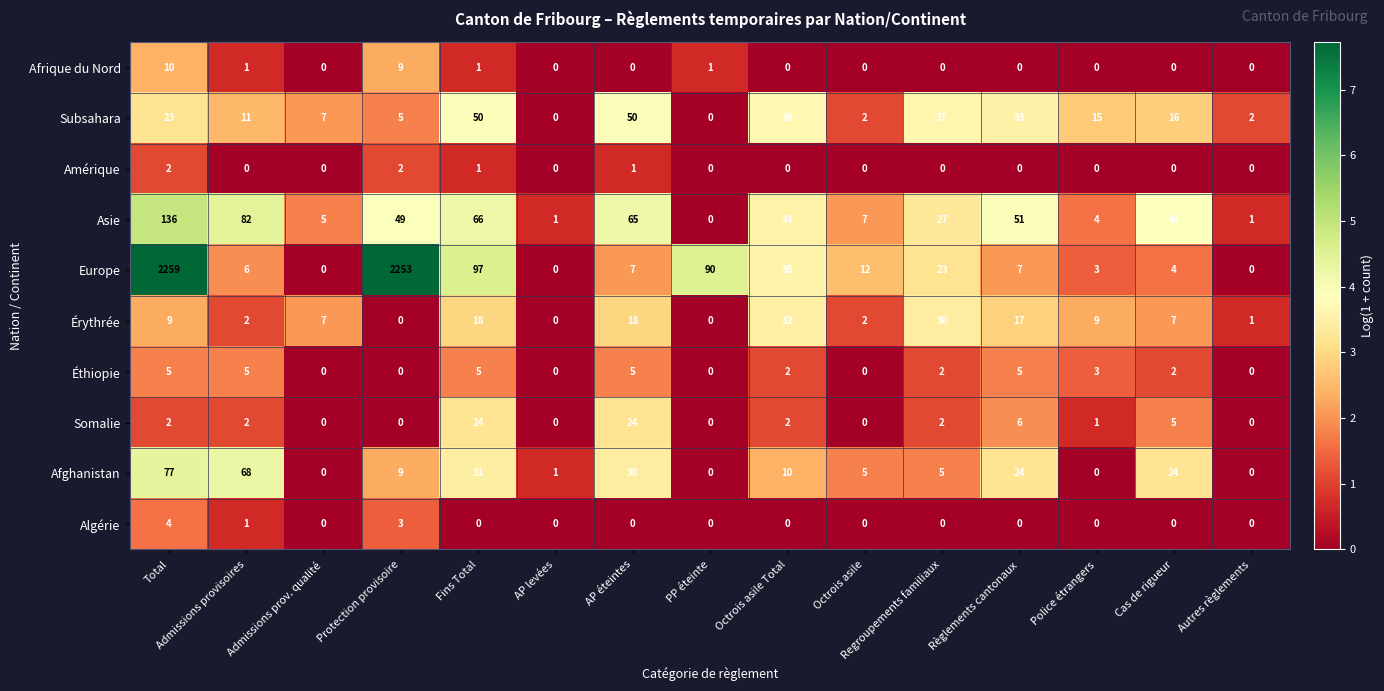

How many categories are shown in the chart?

15